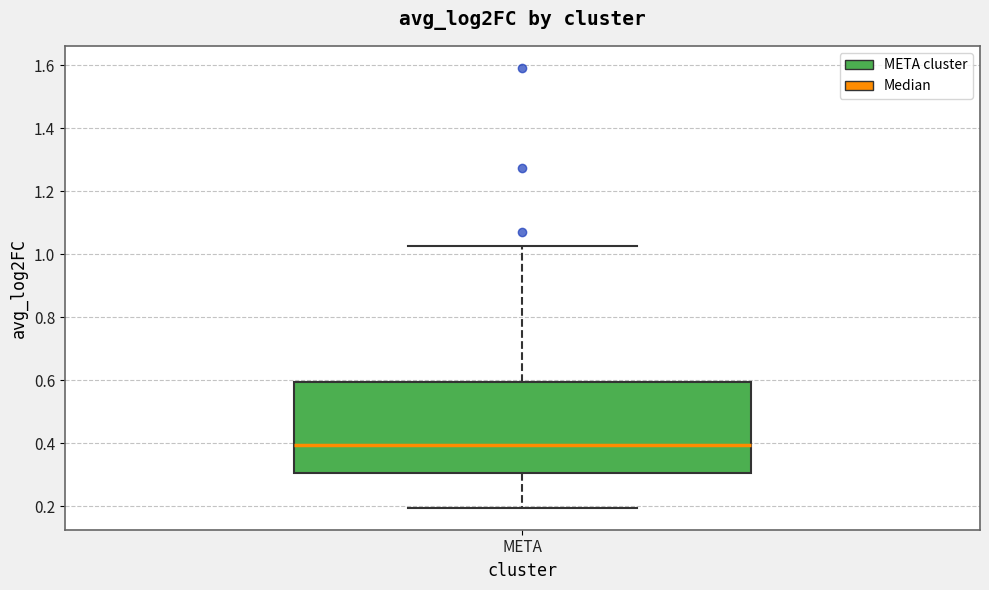

Where is the upper edge of the box for META on the y-axis? The values are not printed on the chart, so give them approximately, as read against the axis.

0.60